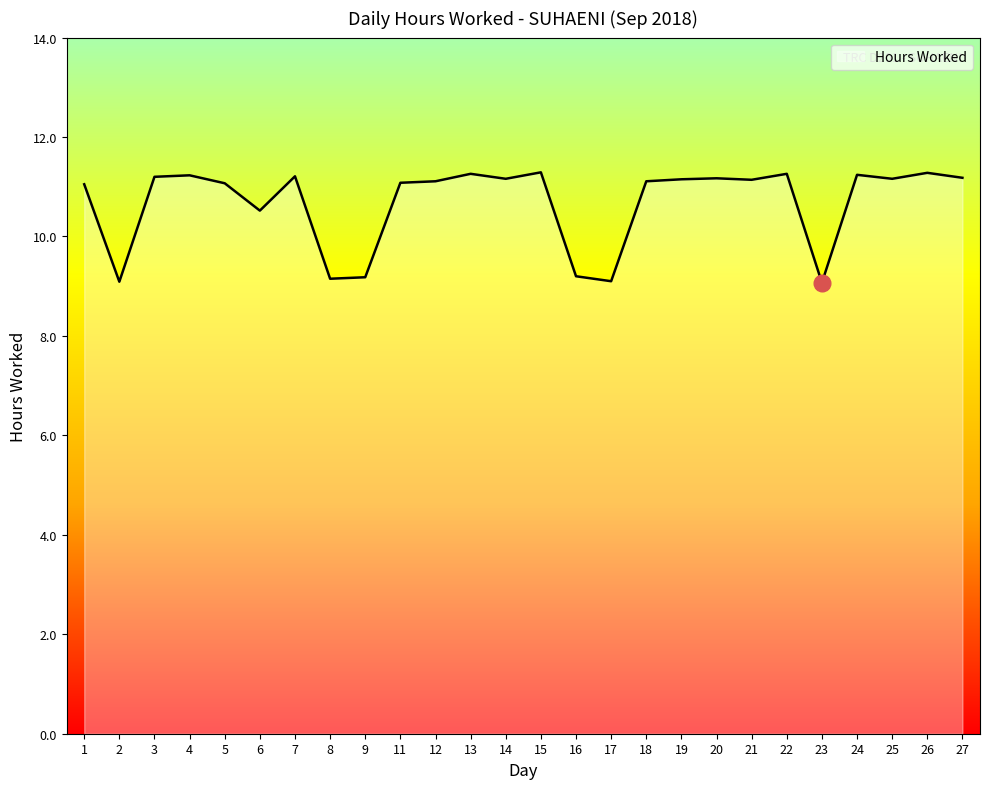

What is the greatest value displayed?

11.3